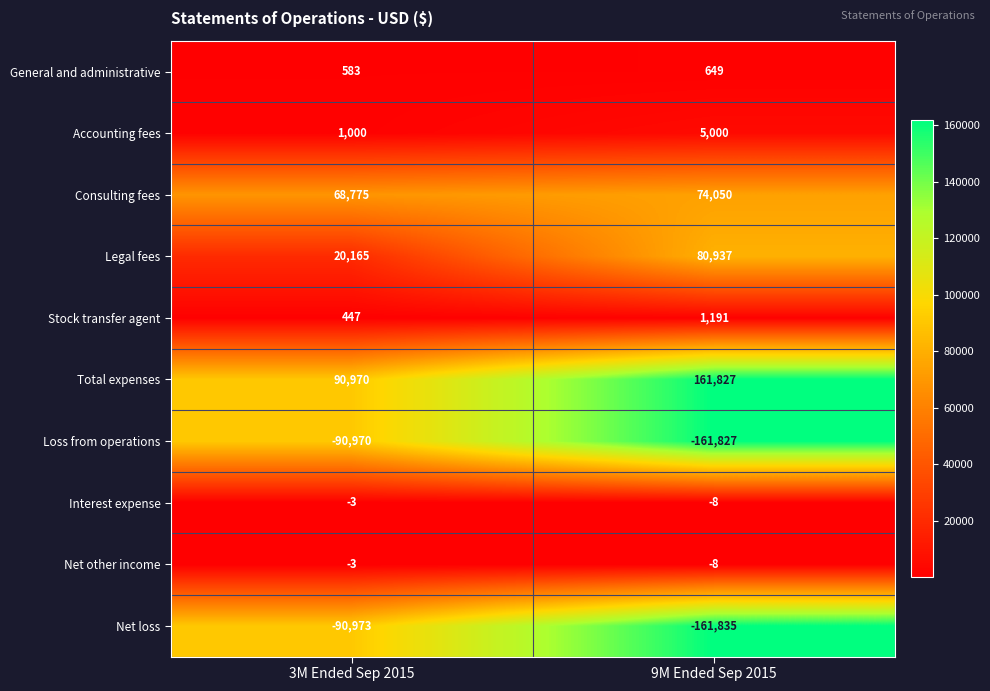

How many categories are shown in the chart?

2